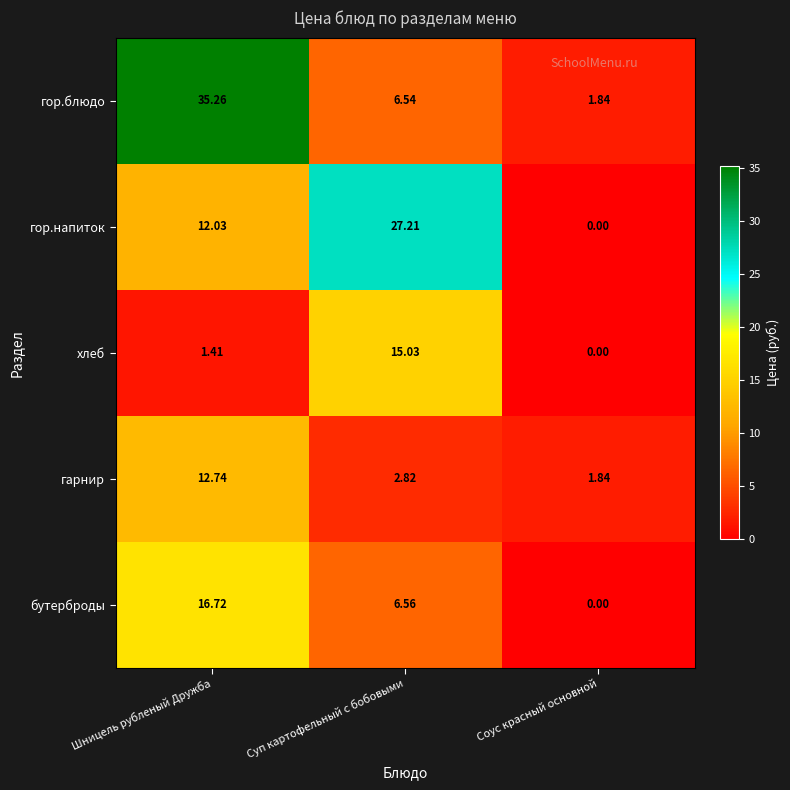

What is the total value across all series at Шницель рубленый Дружба?

78.2